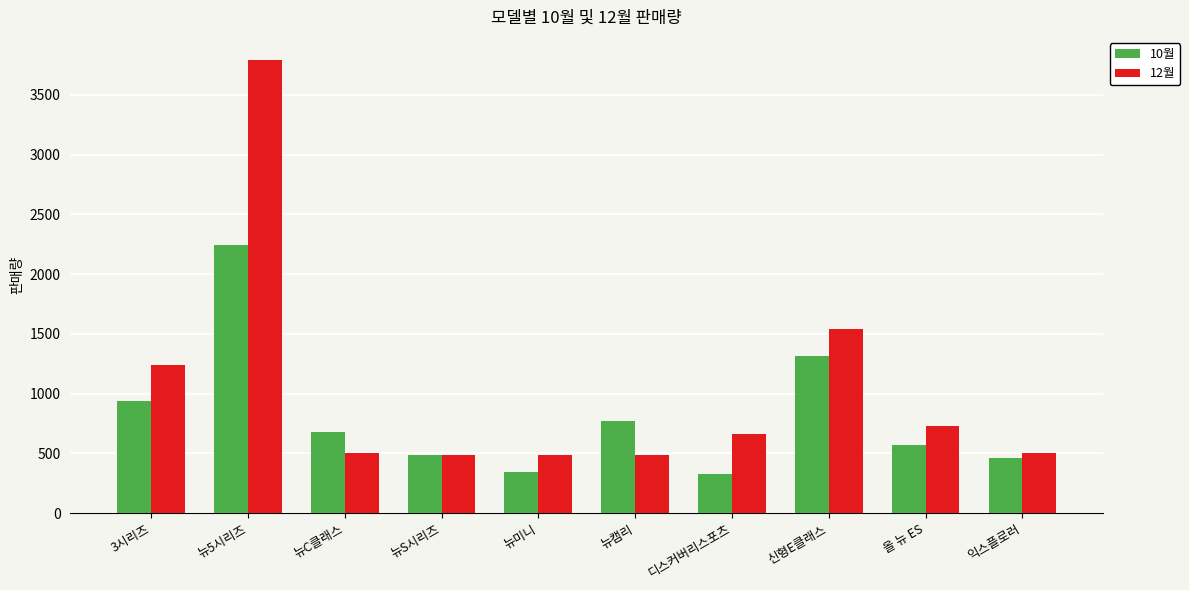

Which series has the widest spread of values?

12월